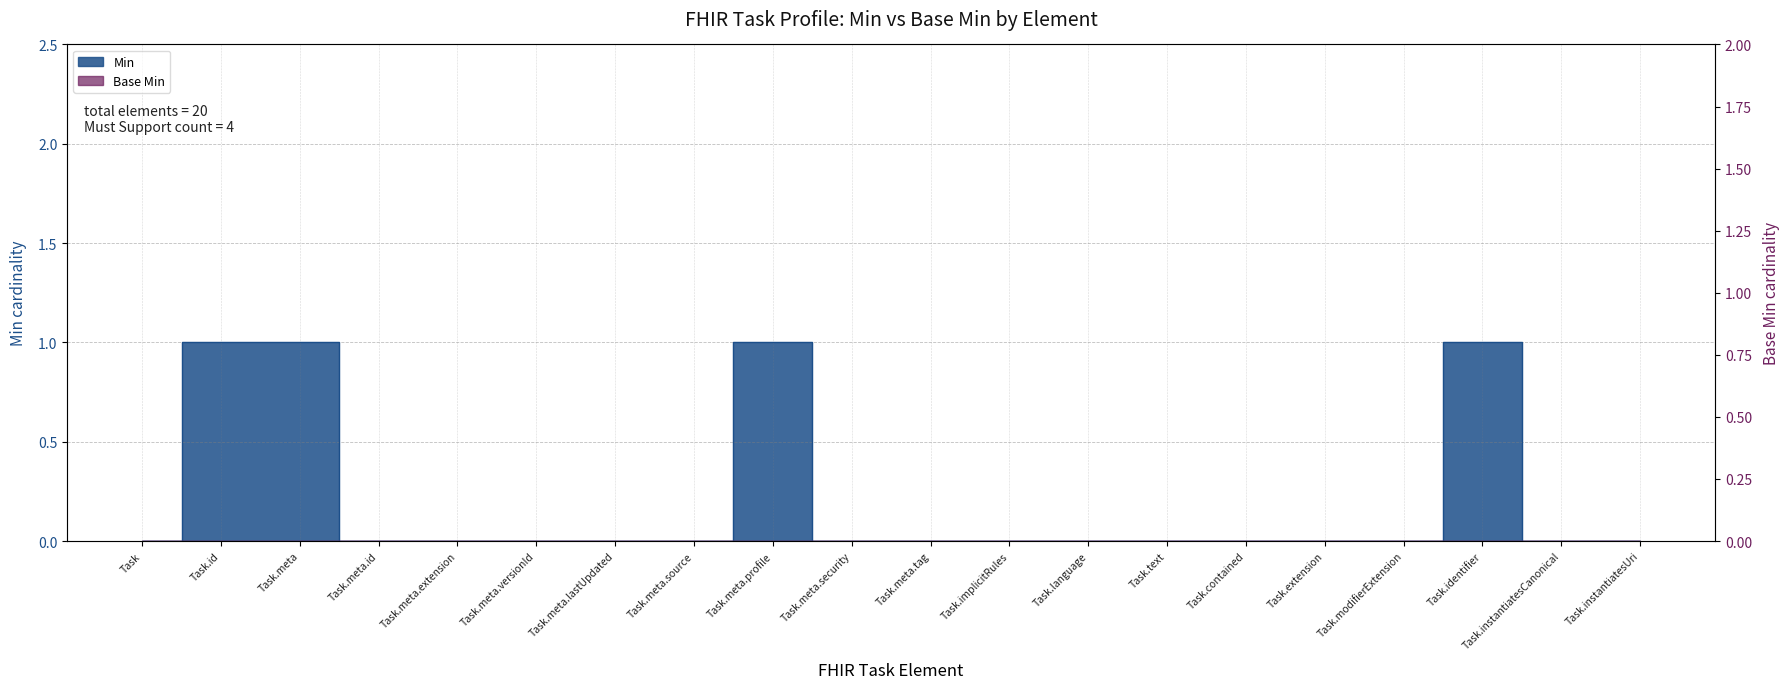

Reading left to right, transcribe all the data shown in this chart.

0	1	1	0	0	0	0	0	1	0	0	0	0	0	0	0	0	1	0	0